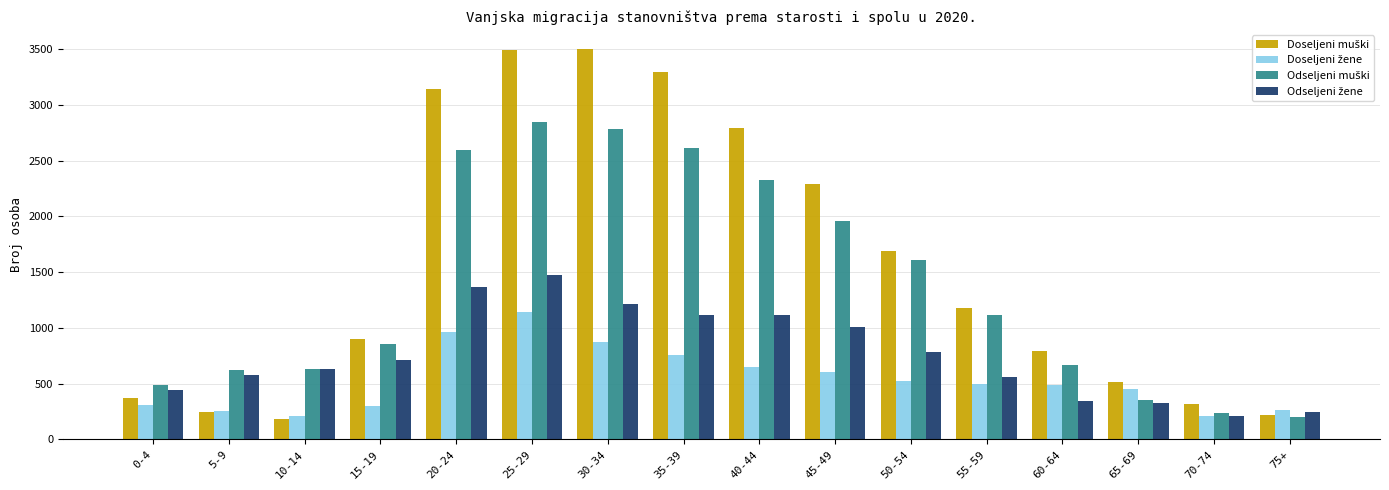

Count the number of categories in the chart.

16